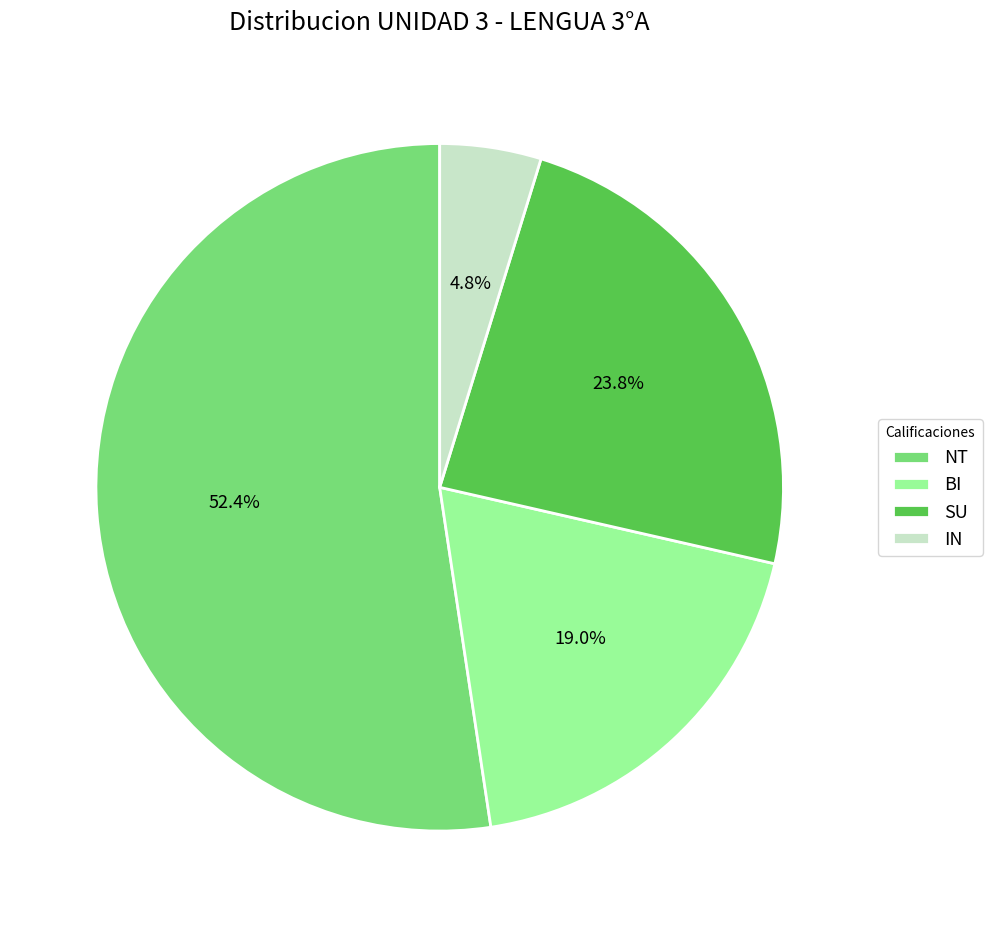

To the nearest percent, what is the difference between the largest and smallest slice percentages?

48%